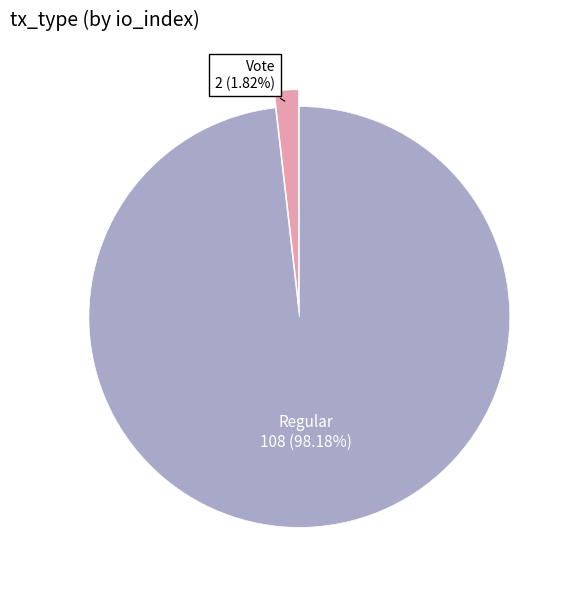

Is there a majority slice in this chart?

Yes